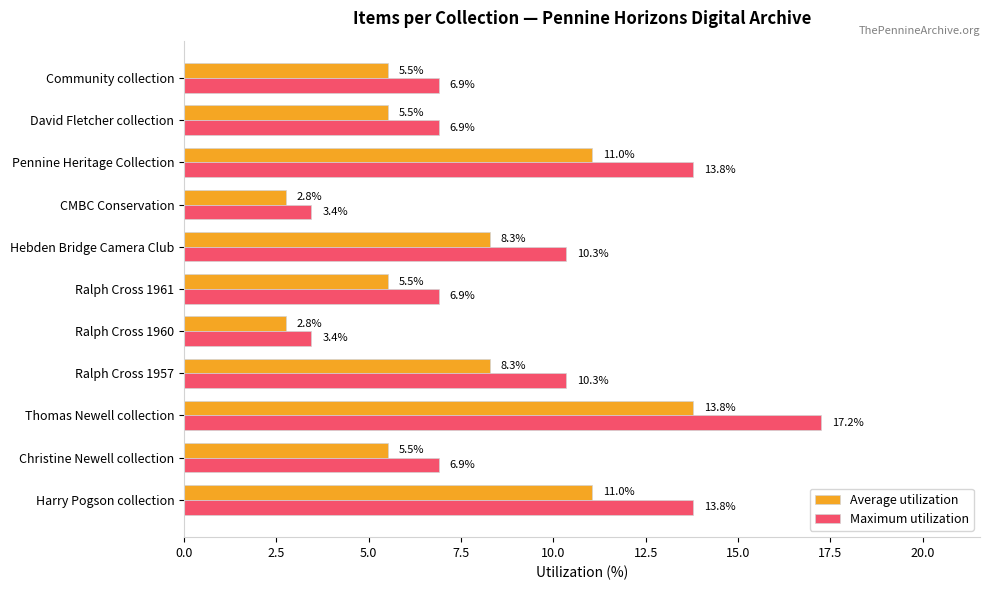

What value does the Maximum utilization series have at David Fletcher collection?

6.9